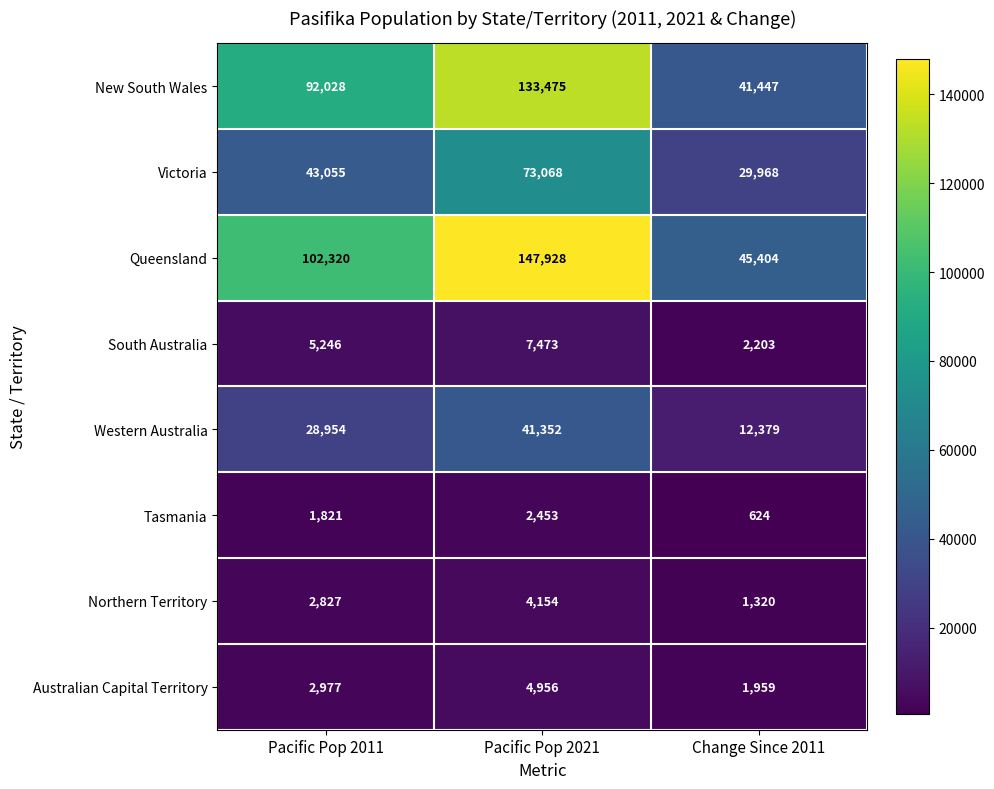

Which series has the largest total across all categories?

Queensland